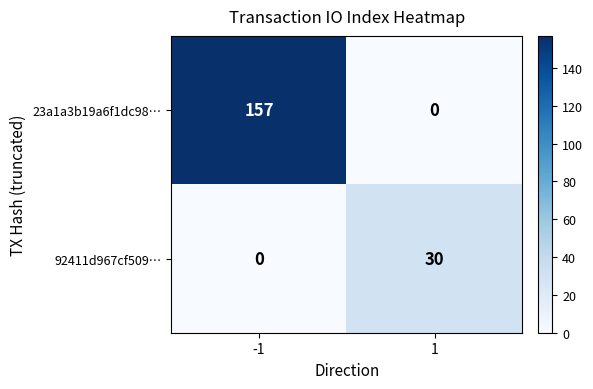

Reading left to right, what are all the values shown in this chart?

23a1a3b19a6f1dc98…: 157	0
92411d967cf509…: 0	30